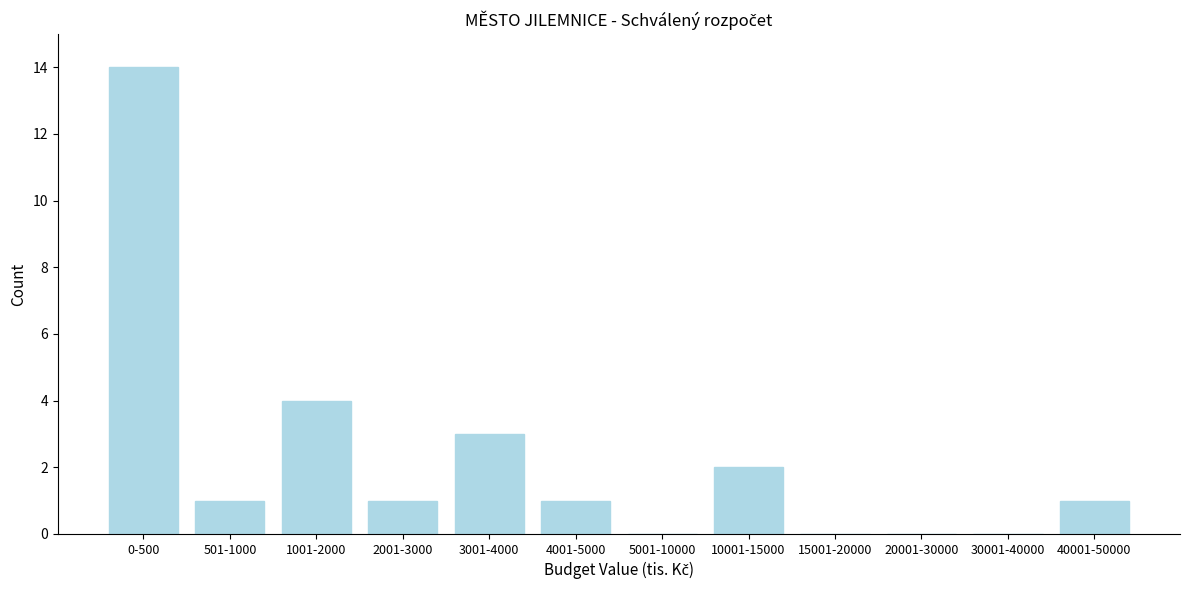

Reading left to right, extract all data points from this chart.

0-500=14	501-1000=1	1001-2000=4	2001-3000=1	3001-4000=3	4001-5000=1	5001-10000=0	10001-15000=2	15001-20000=0	20001-30000=0	30001-40000=0	40001-50000=1